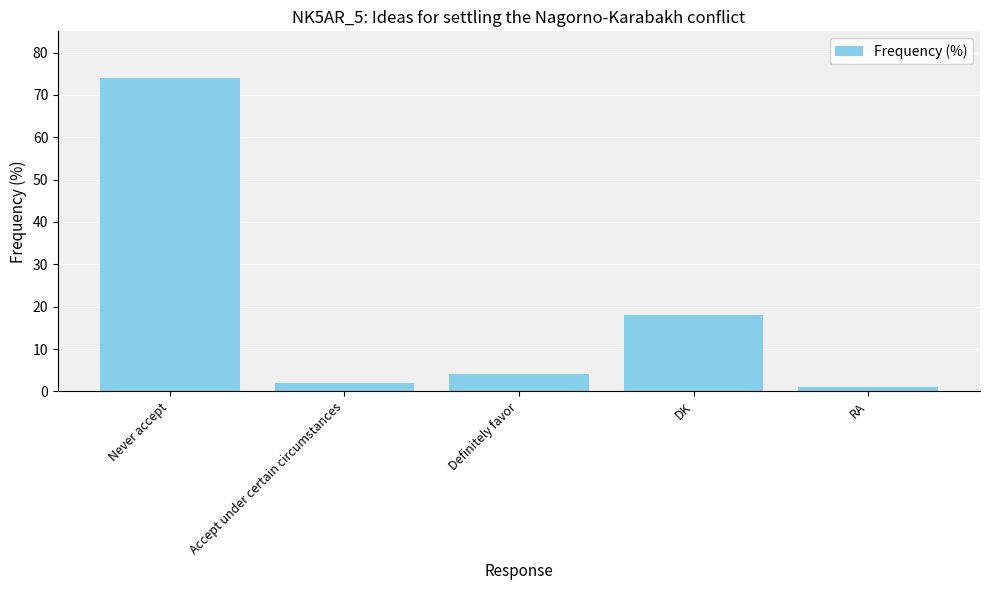

Which category has the highest value across all series?

Never accept